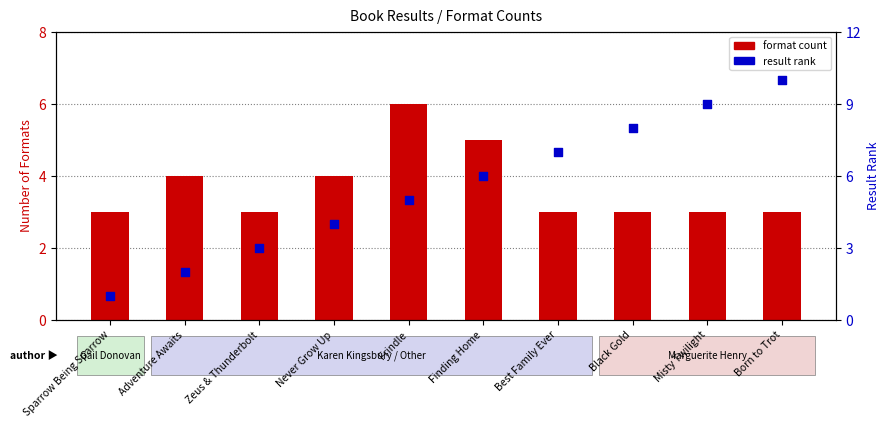

Which series reaches the minimum Y coordinate?

result rank